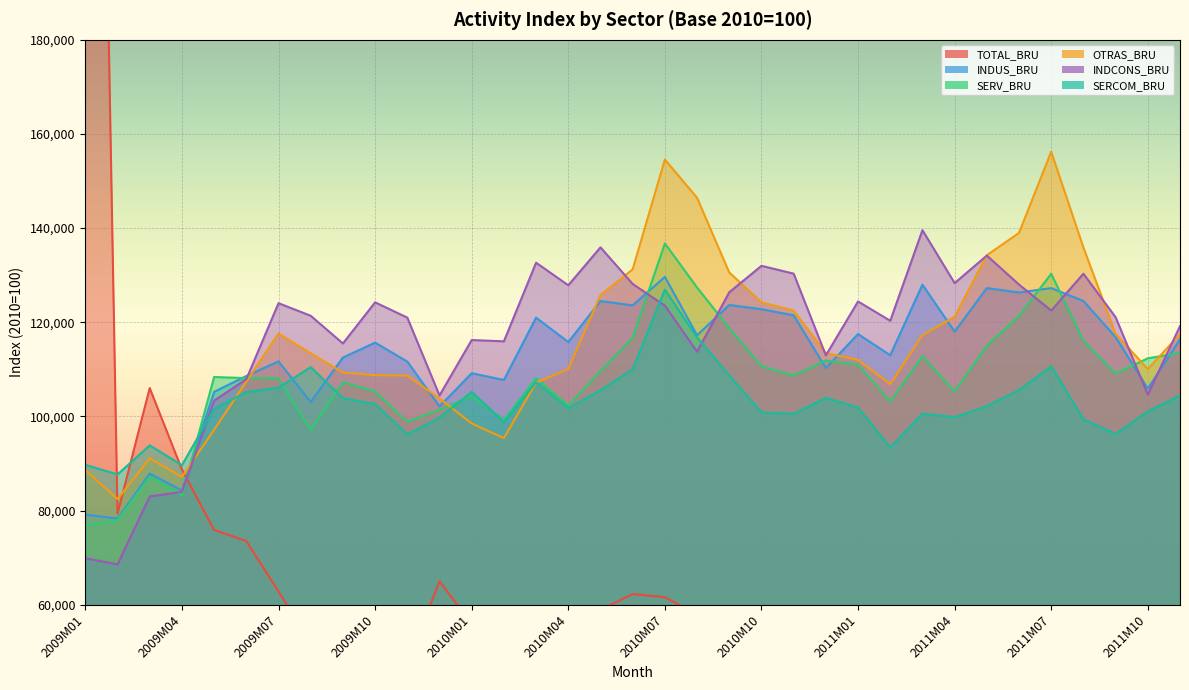

At how many categories does at least one series exceed 339475?

1